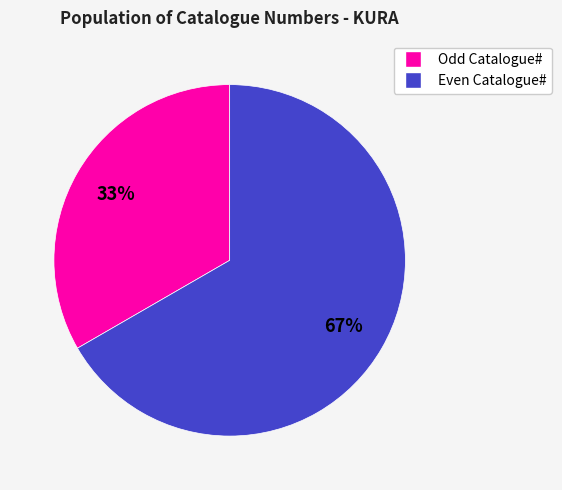

To the nearest percent, what is the average slice percentage?

50%